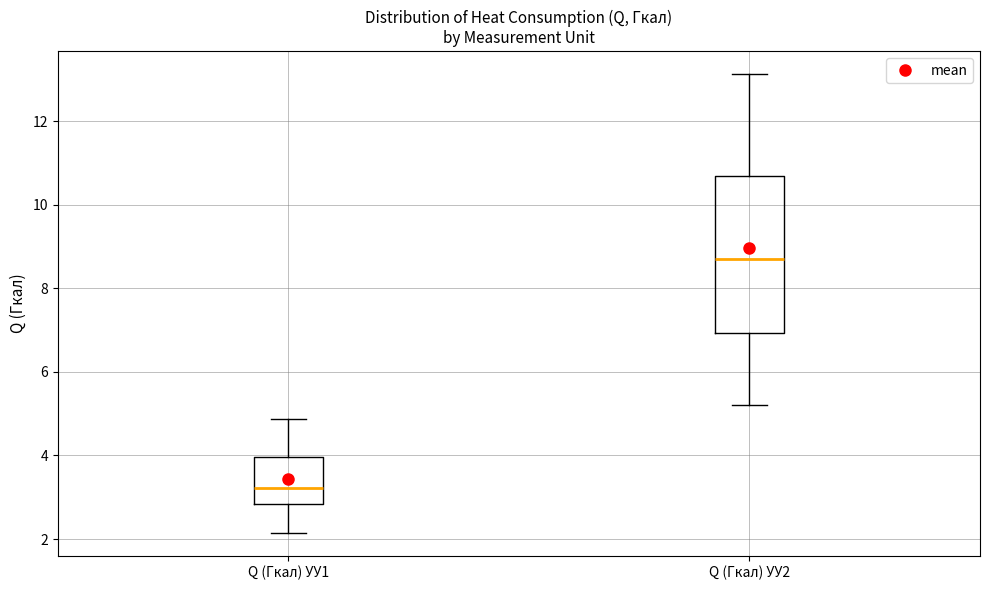

Reading left to right, transcribe this box plot: for each box, give where its median line is, the range the box spans, and where its two whiskers end, as read against the y-axis. The values are not printed on the chart, so give them approximately, as read against the axis.

Q (Гкал) УУ1: median 3.2, box 2.8 to 4.0, whiskers 2.2 to 4.8
Q (Гкал) УУ2: median 8.8, box 7.0 to 10.6, whiskers 5.2 to 13.2